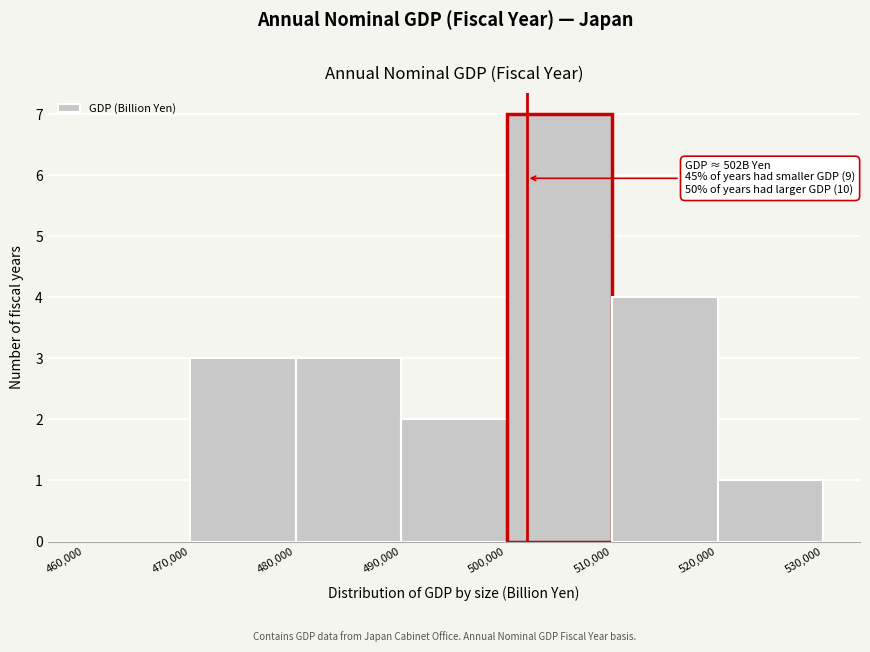

Over which range of the x-axis is the bar tallest?

500,000 to 510,000